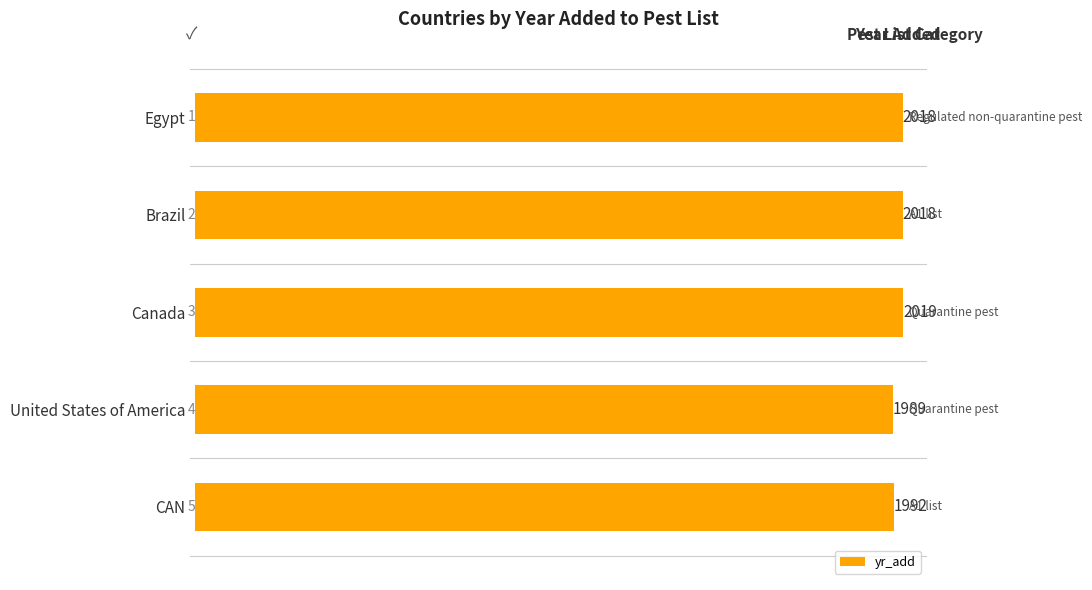

Reading top to bottom, what are all the values shown in this chart?

2018	2018	2019	1989	1992